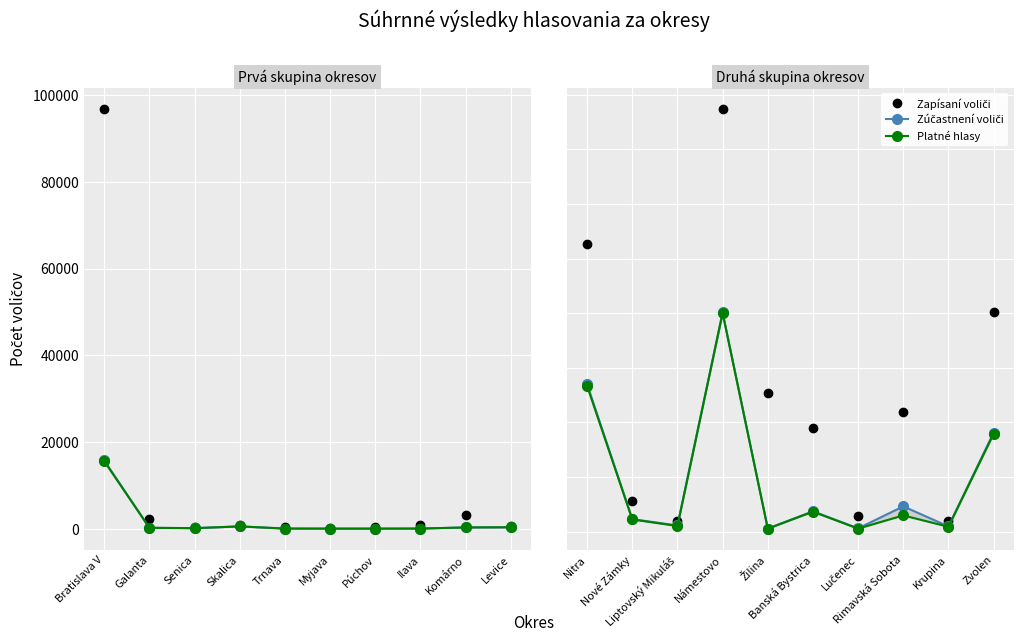

Rank the series by their maximum value, from highest to lowest.

Zapísaní voliči, Zúčastnení voliči, Platné hlasy